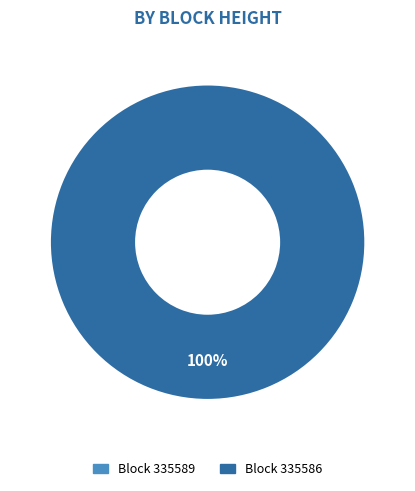

Rank the categories by value from lowest to highest.

335589, 335586